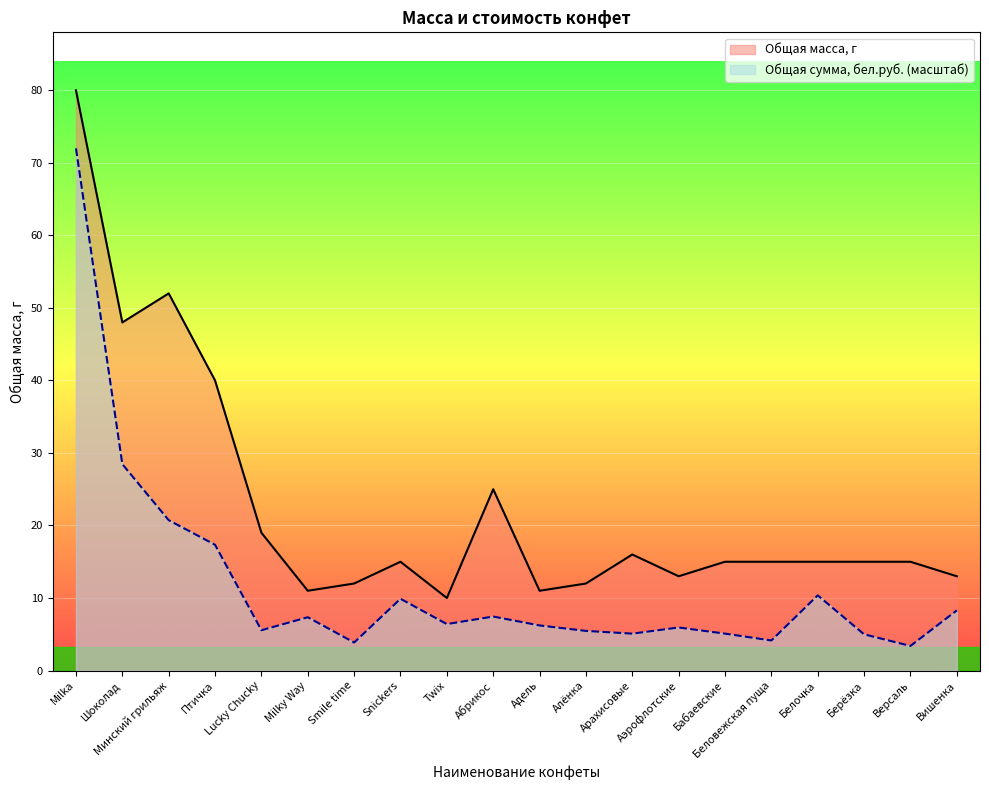

What is the difference between the maximum and minimum values in the Общая сумма, бел.руб. series?

68.6